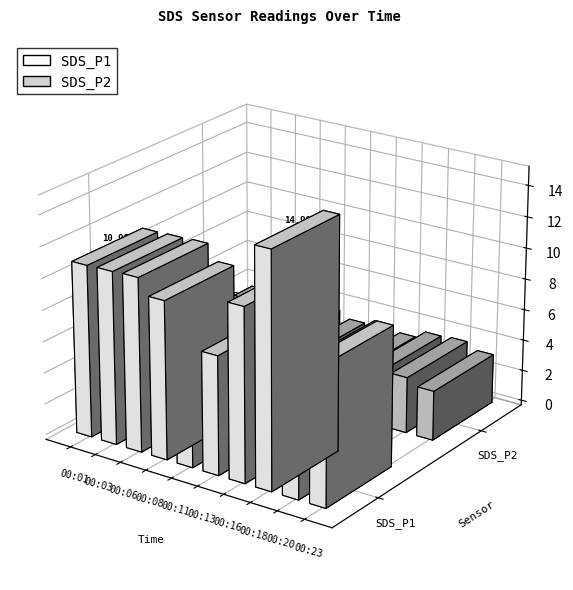

Reading left to right, what are all the values shown in this chart?

SDS_P1: 11.0	11.0	11.1	10.1	6.7	7.5	11.0	14.9	7.2	8.9
SDS_P2: 3.5	3.9	3.4	3.5	3.0	3.4	3.0	3.5	3.6	3.2